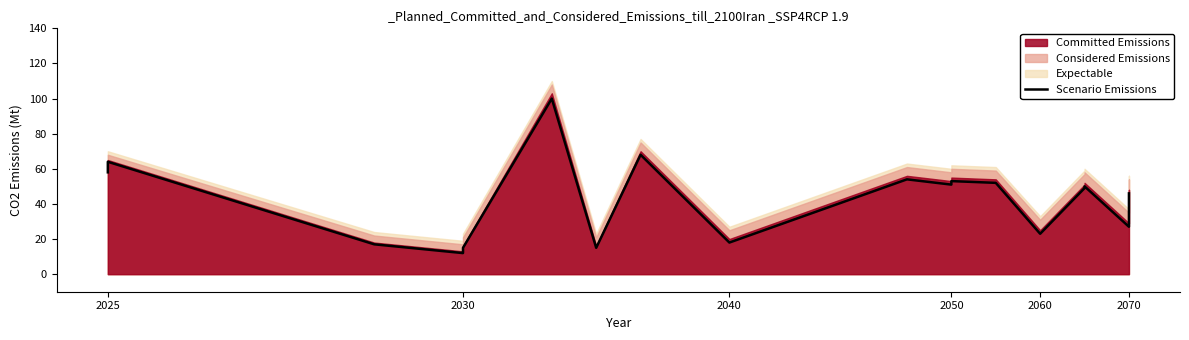

What is the minimum value shown in the chart?

12